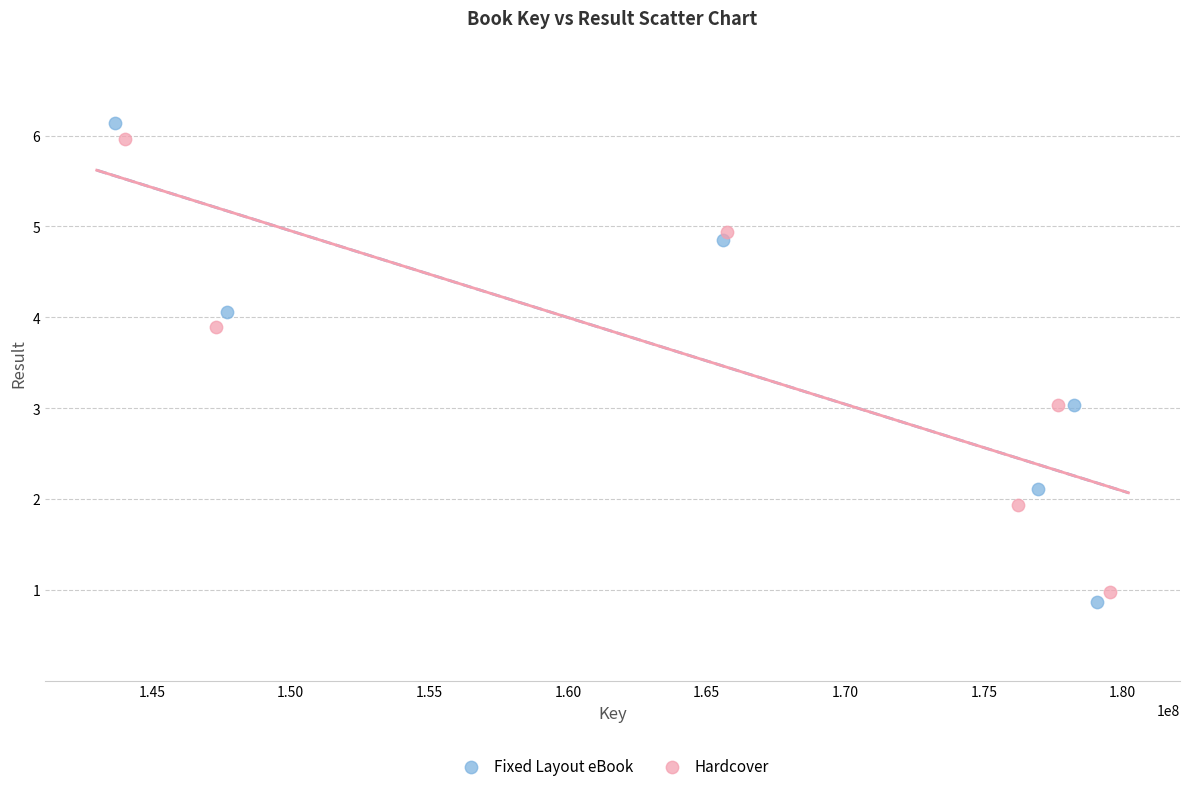

Which series reaches the maximum Y coordinate?

Fixed Layout eBook